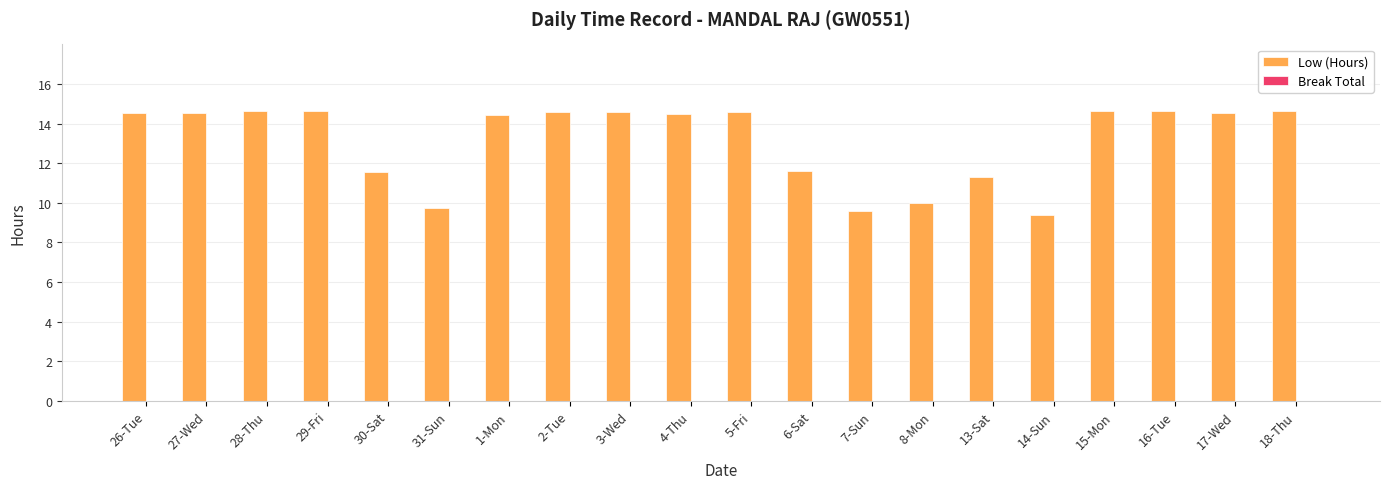

Approximately how many times larger is the value at 30-Sat compared to 28-Thu?

0.8